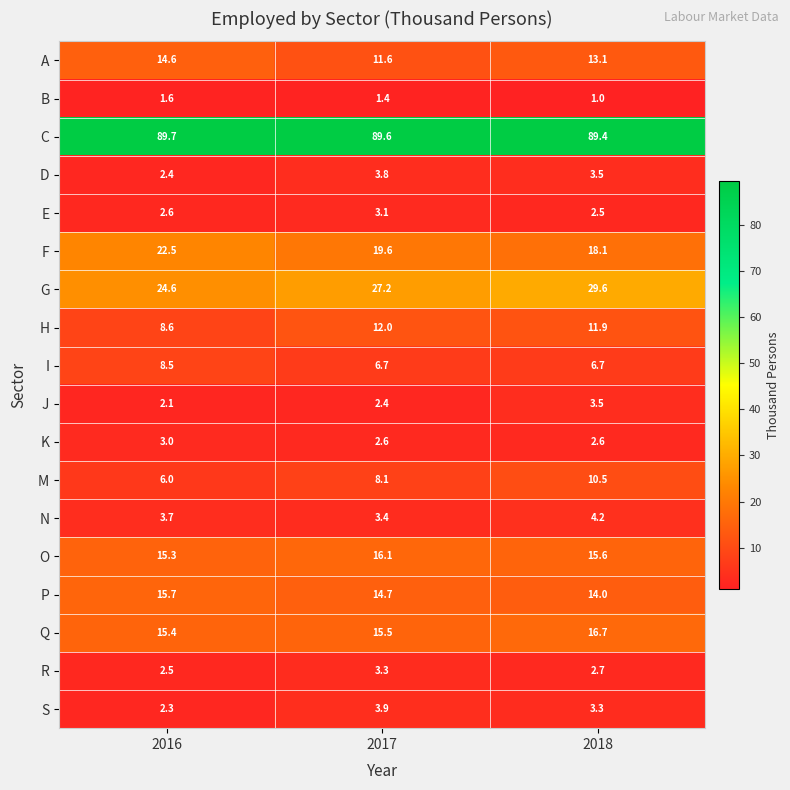

At which label does F reach its minimum?

2018